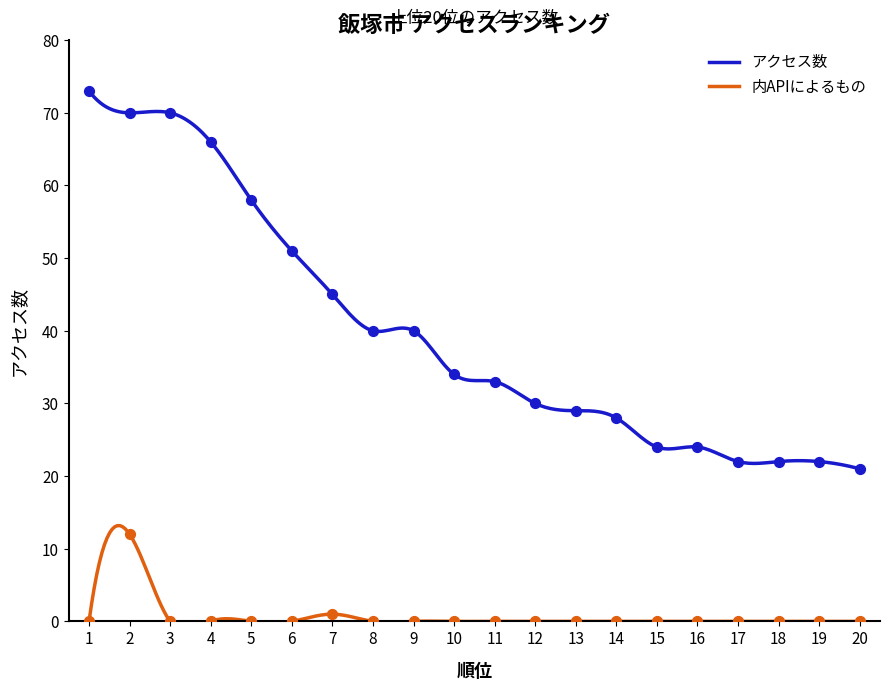

At how many categories does at least one series exceed 14?

20